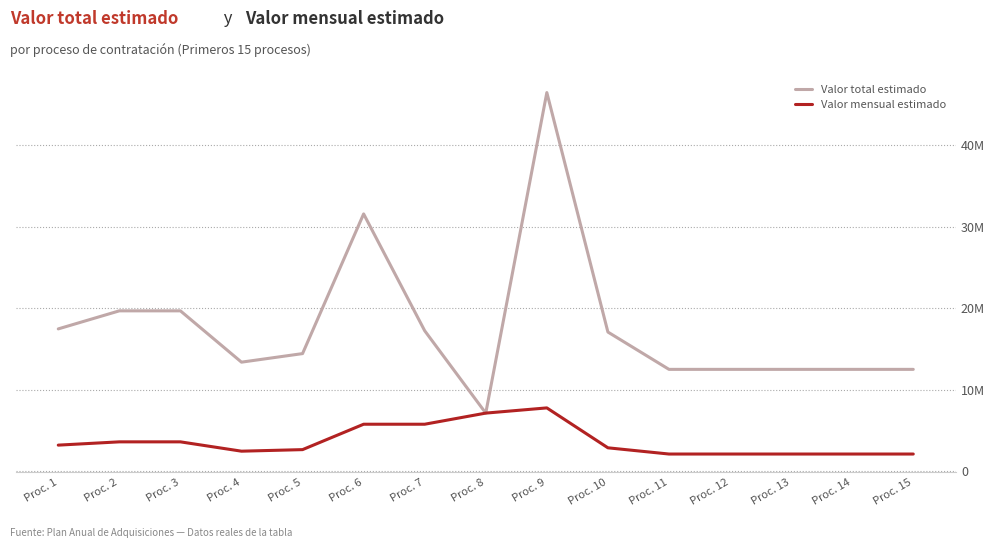

Reading right to left, list all the values displayed in this chart.

Valor total estimado: 12476184.0	12476184.0	12476184.0	12476184.0	12476184.0	17059272.0	46467420.0	7105334.0	17218407.0	31567079.5	14412326.5	13362035.5	19663781.5	19663781.5	17446500.5
Valor mensual estimado: 2079364.0	2079364.0	2079364.0	2079364.0	2079364.0	2843212.0	7744570.0	7105334.0	5739469.0	5739469.0	2620423.0	2429461.0	3575233.0	3575233.0	3172091.0